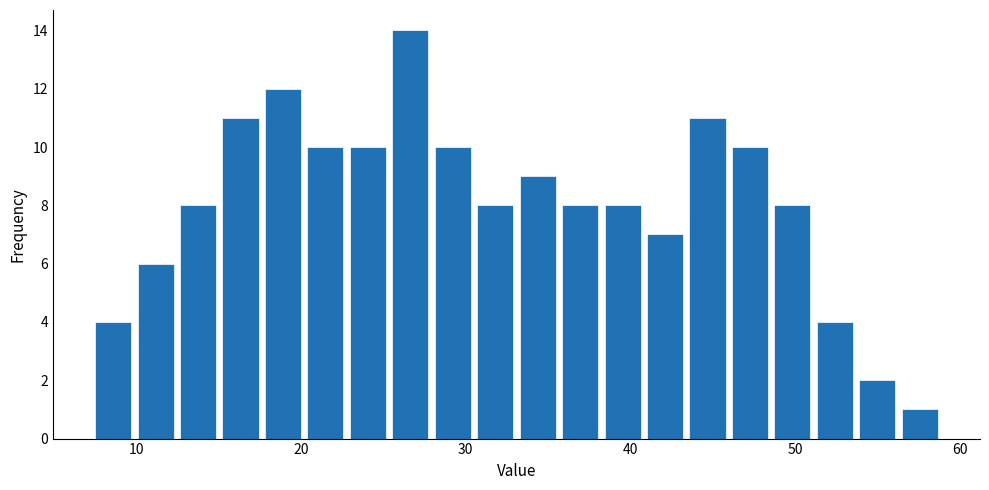

Around what value on the x-axis is the tallest bar? Give the approximate position of its centre, as read against the axis.

27